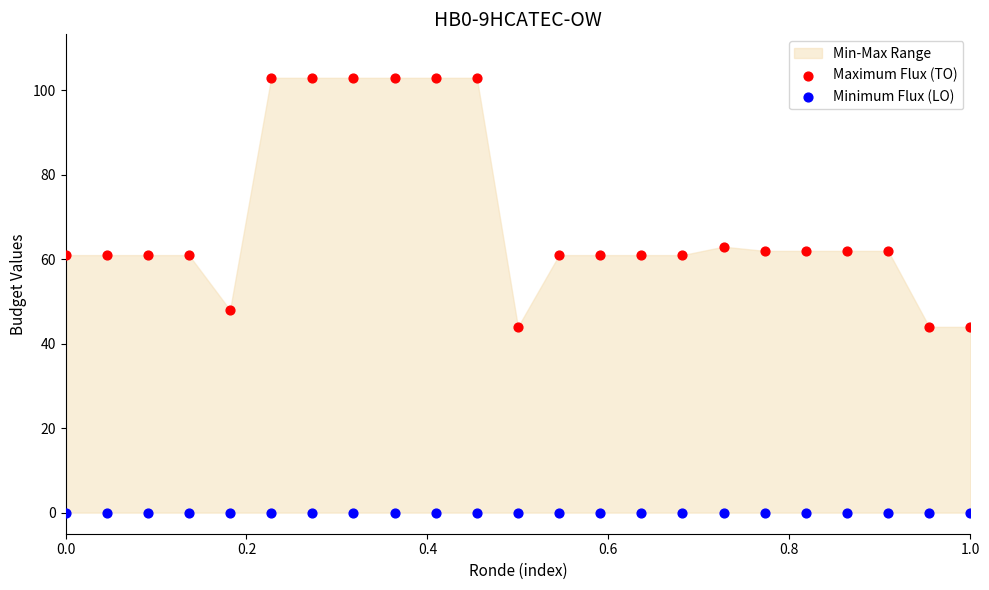

Which series reaches the minimum Y coordinate?

Minimum Flux (LO)